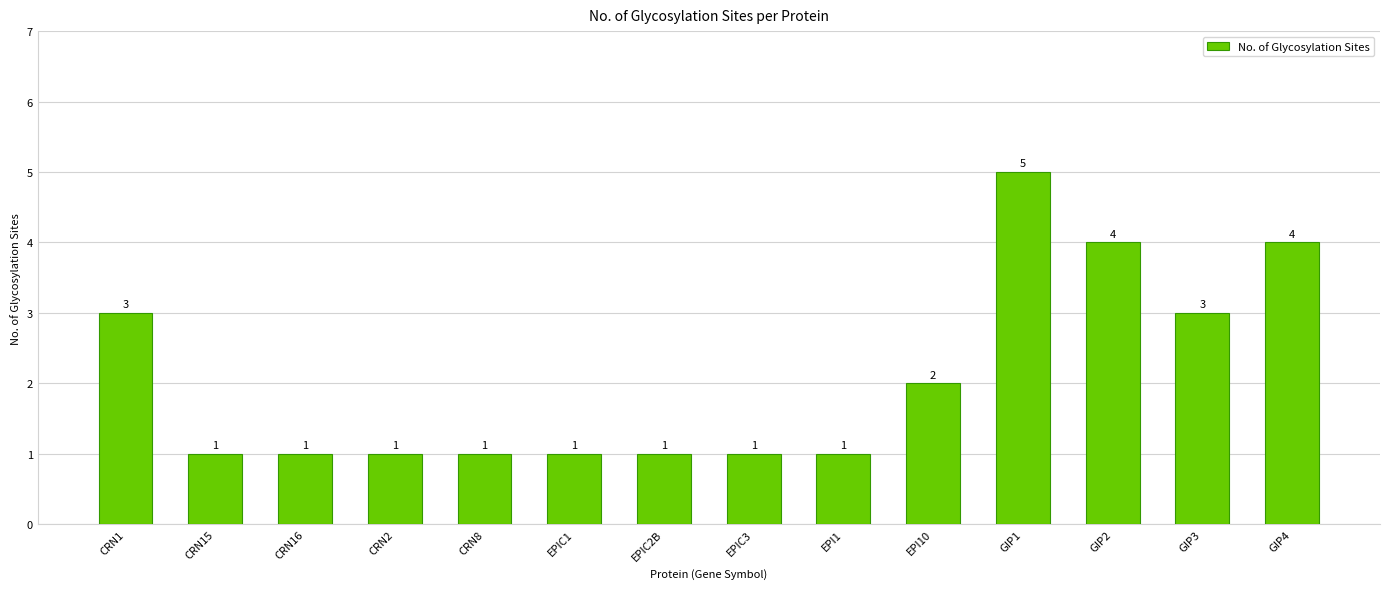

Is it true that the value at GIP2 is 4?

True